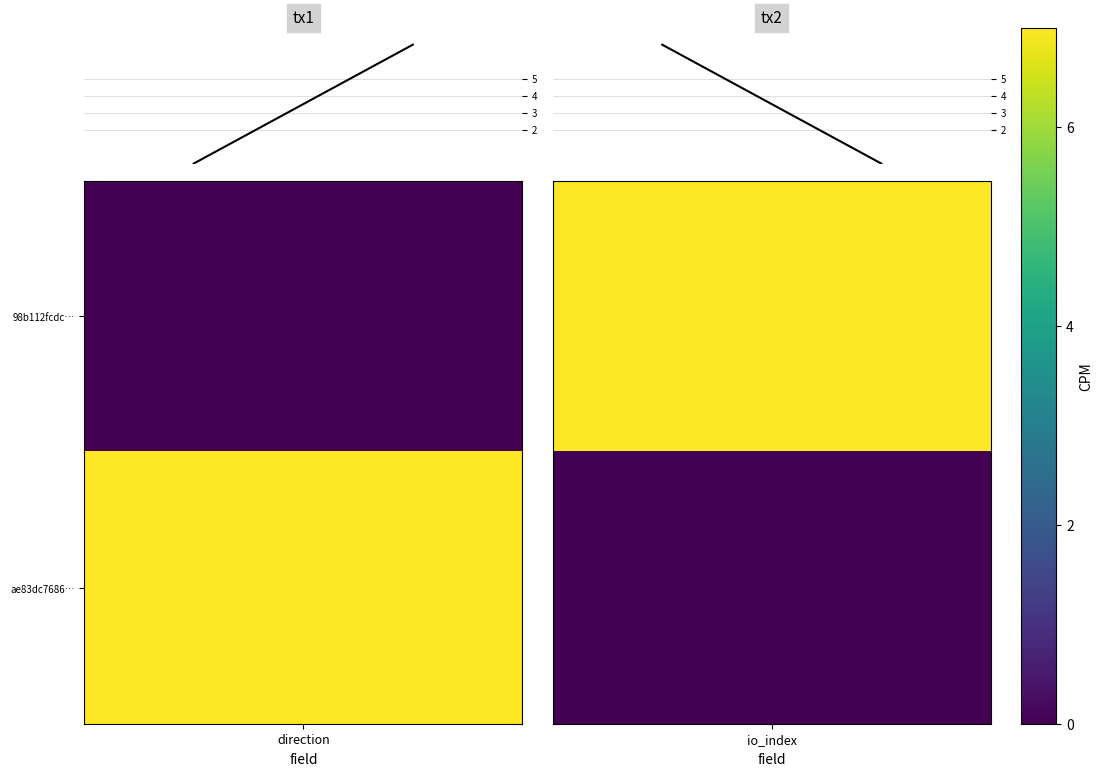

At how many categories does at least one series exceed 4?

2